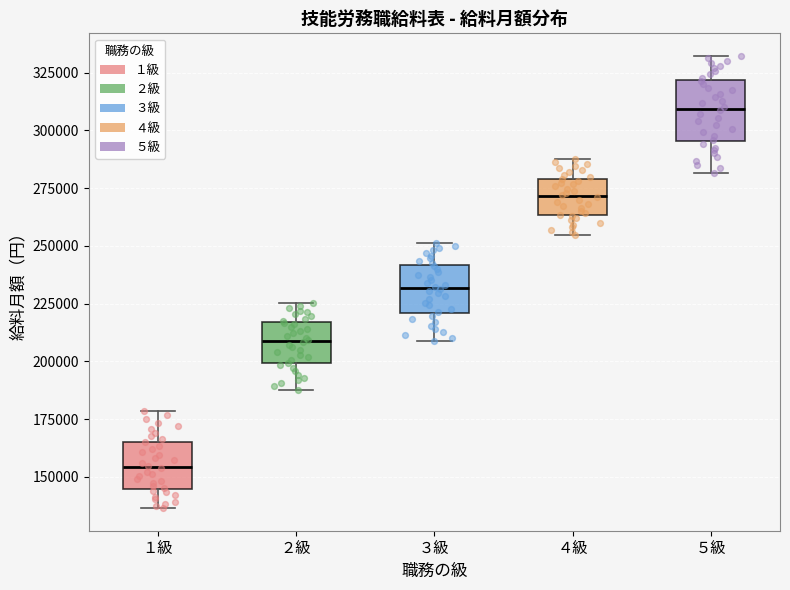

Reading left to right, transcribe this box plot: for each box, give where its median line is, the range the box spans, and where its two whiskers end, as read against the y-axis. The values are not printed on the chart, so give them approximately, as read against the axis.

１級: median 155000, box 145000 to 165000, whiskers 135000 to 180000
２級: median 210000, box 200000 to 215000, whiskers 190000 to 225000
３級: median 230000, box 220000 to 240000, whiskers 210000 to 250000
４級: median 270000, box 265000 to 280000, whiskers 255000 to 285000
５級: median 310000, box 295000 to 320000, whiskers 280000 to 330000